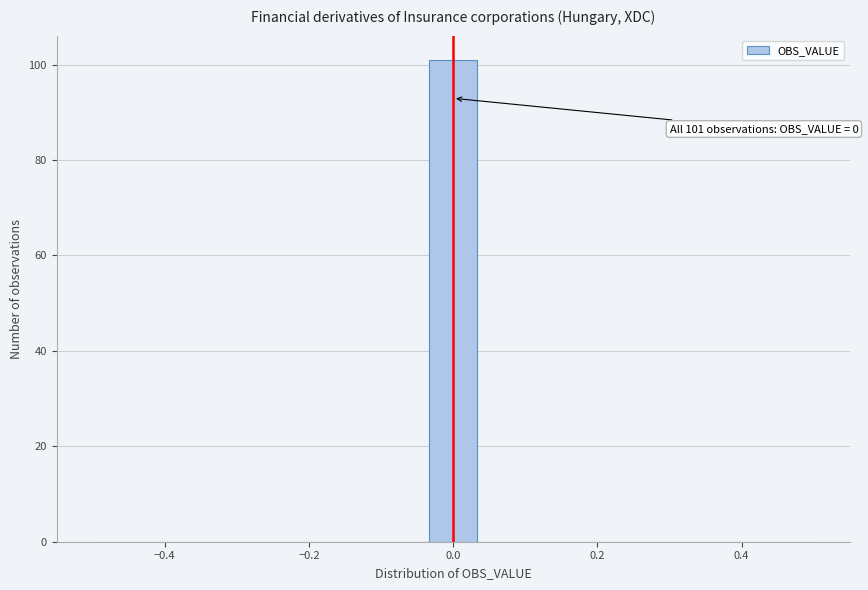

Around what value on the x-axis is the tallest bar? Give the approximate position of its centre, as read against the axis.

0.00